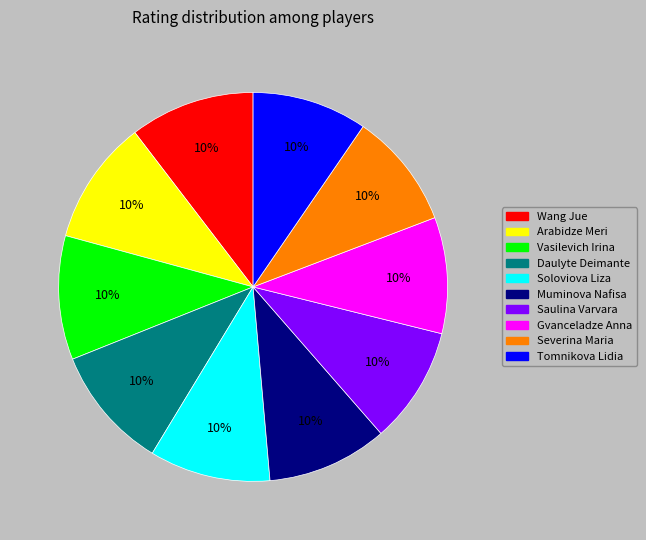

The Muminova Nafisa slice represents 23% of the pie. True or false?

False